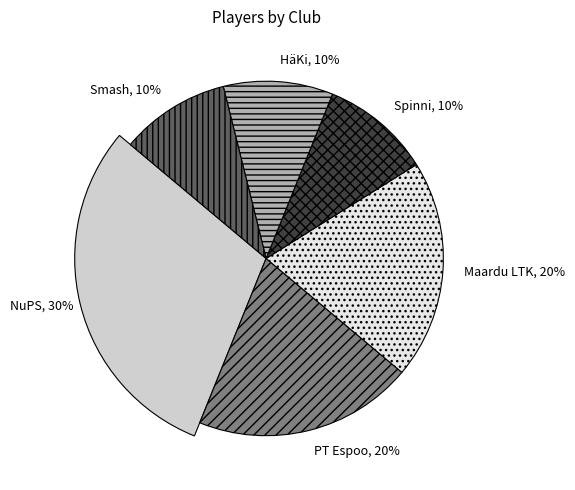

True or false: Spinni accounts for 1% of the total.

False